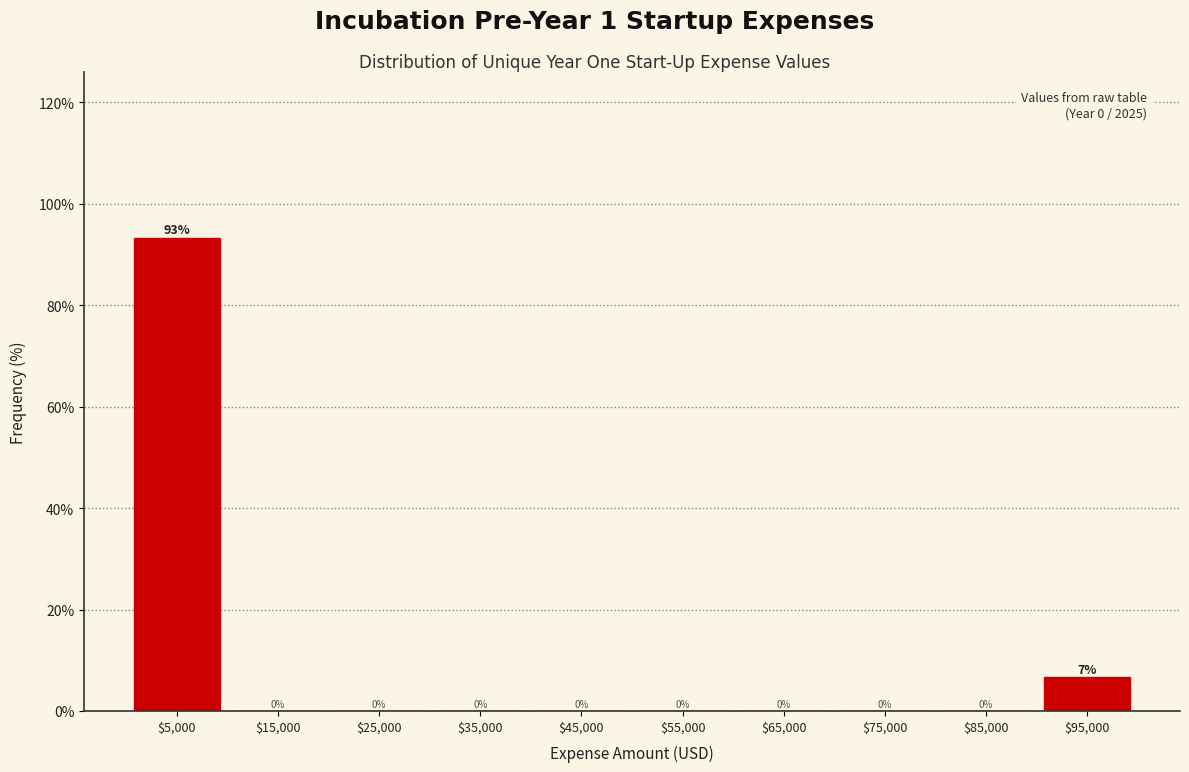

What is the greatest value displayed?

93.3